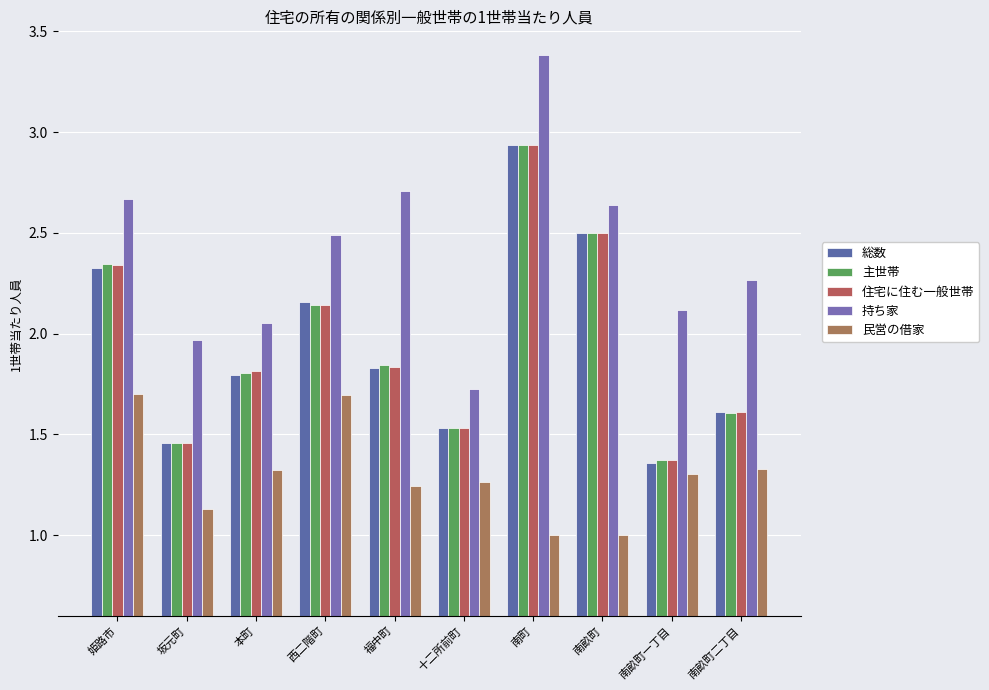

What is the spread (max minus min) of values at 姫路市?

1.0